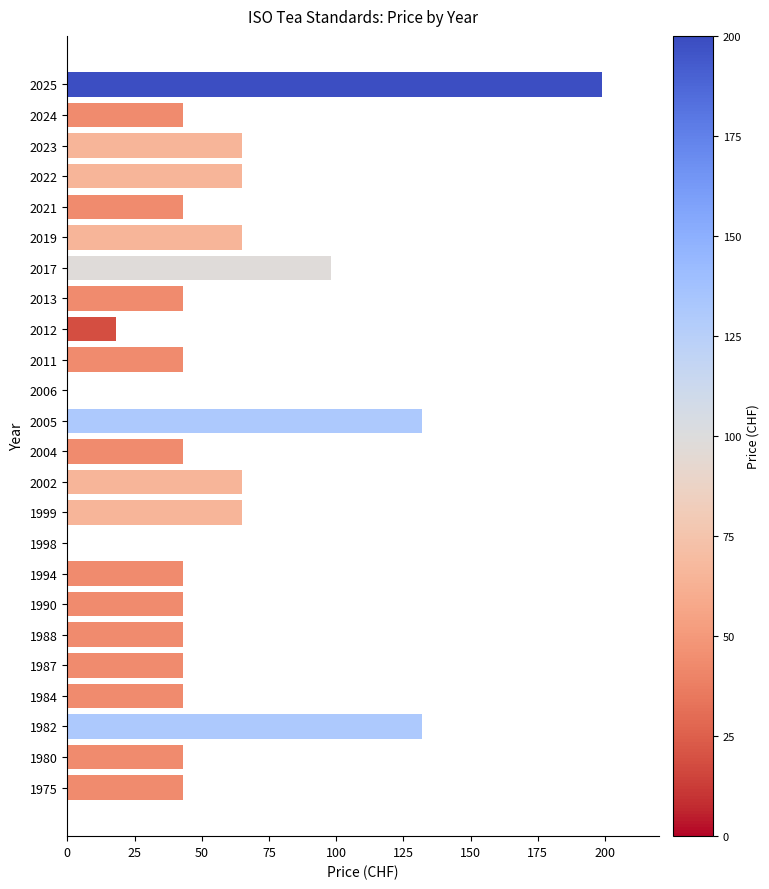

True or false: the data shows 43 at 2024.

True